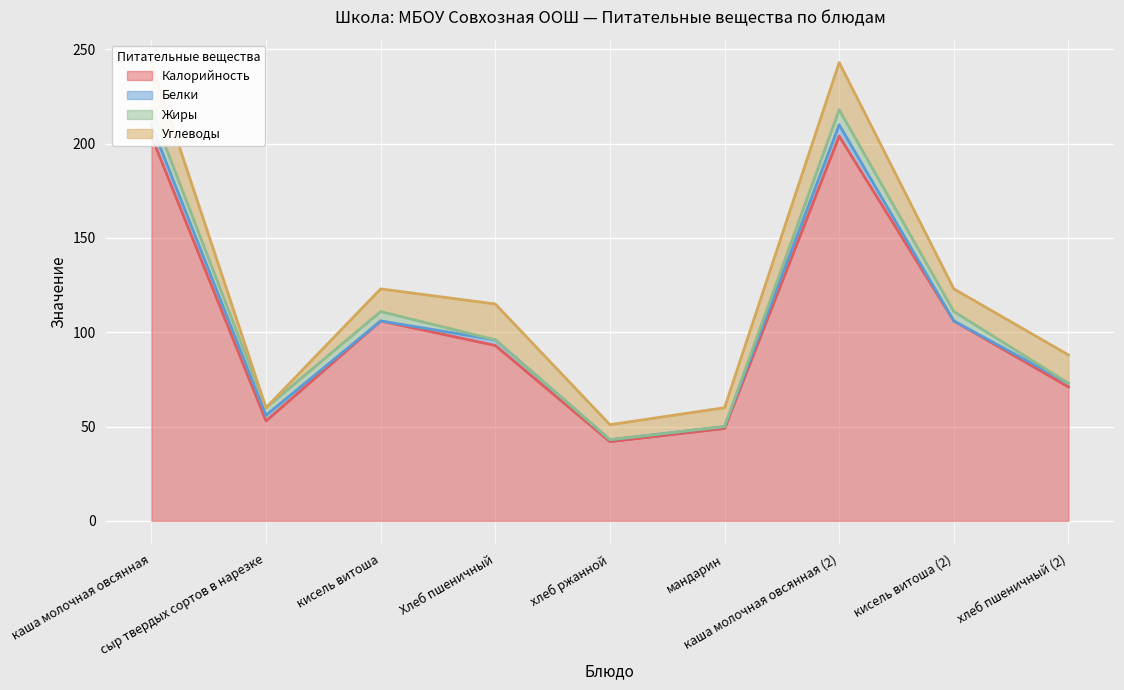

True or false: Жиры has more than 0 points higher than both neighbors.

True